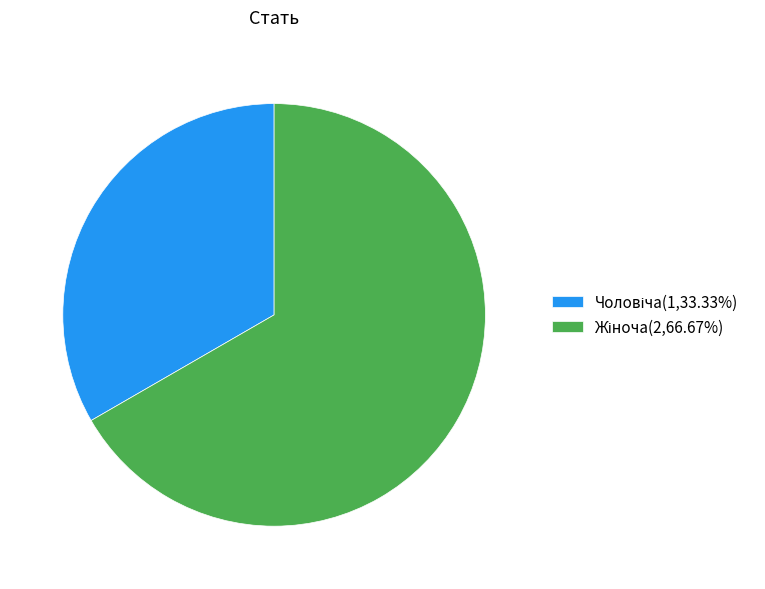

Does any single category account for the majority?

Yes